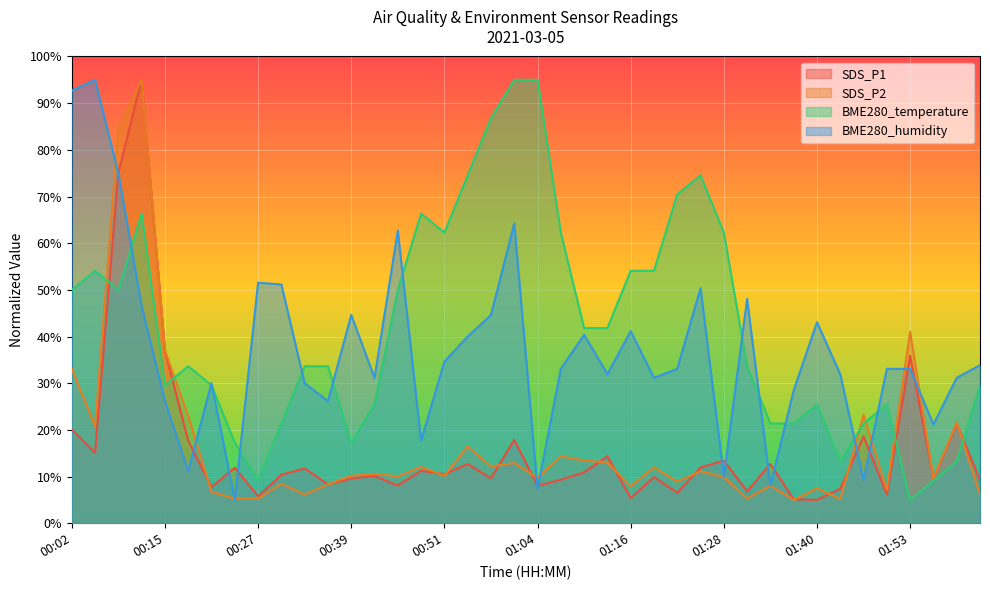

What are all the series names shown in the legend?

SDS_P1, SDS_P2, BME280_temperature, BME280_humidity